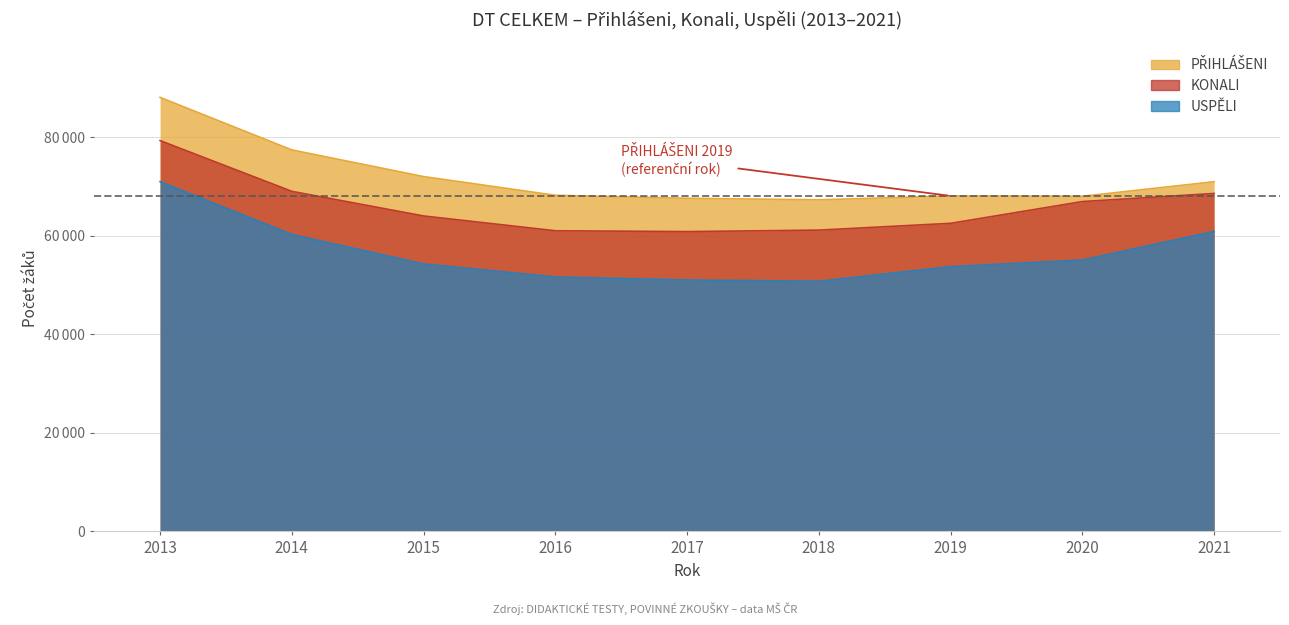

At how many categories does at least one series exceed 64129?

9